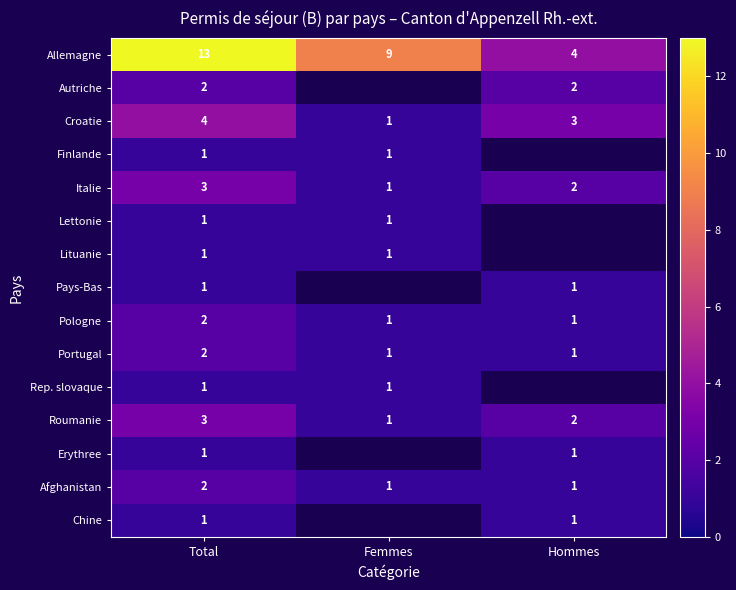

What is the difference between the highest and lowest values at Total?

12